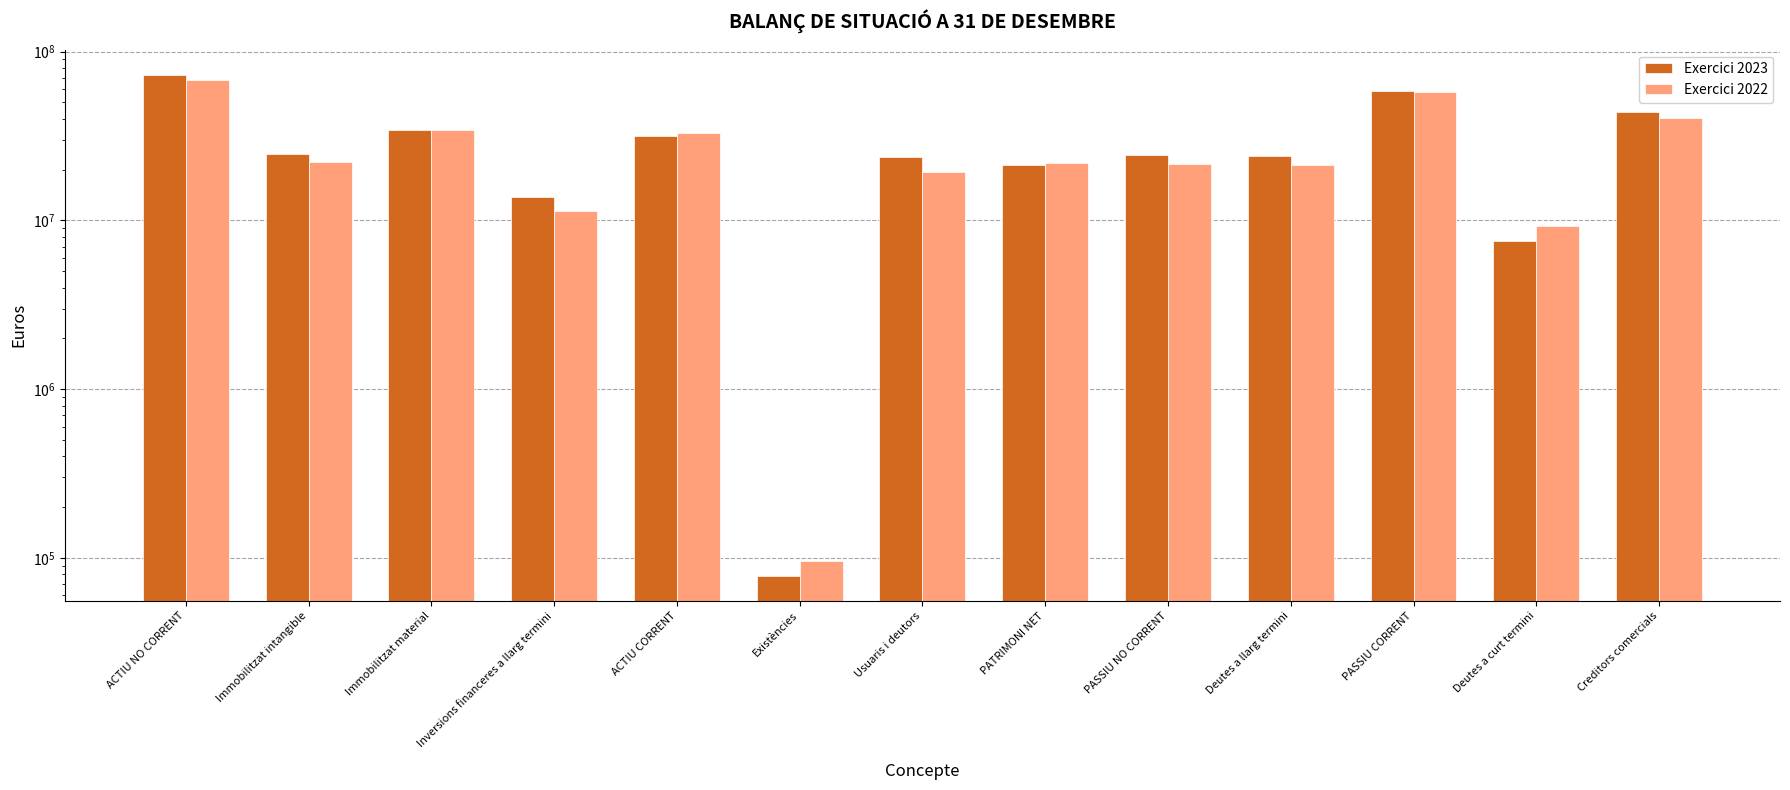

What is the label of the 5th bar from the left?

ACTIU CORRENT